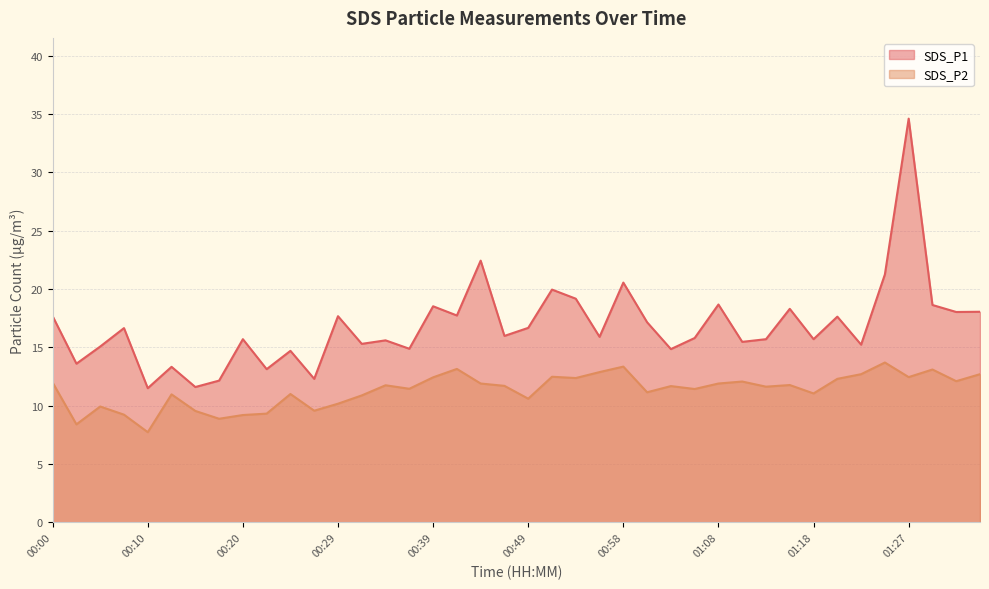

How many categories are shown in the chart?

40